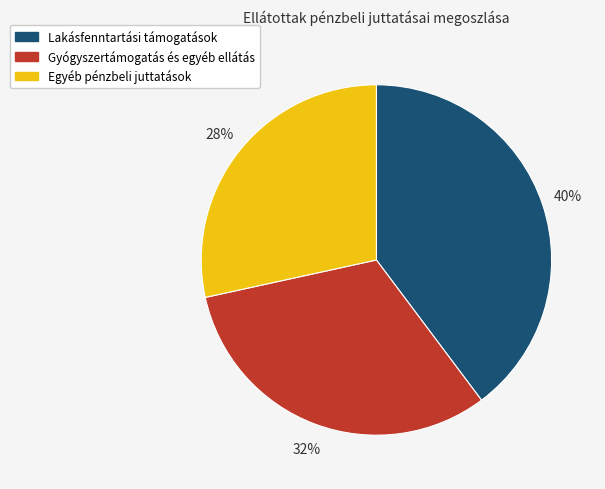

Count the number of slices in the pie.

3